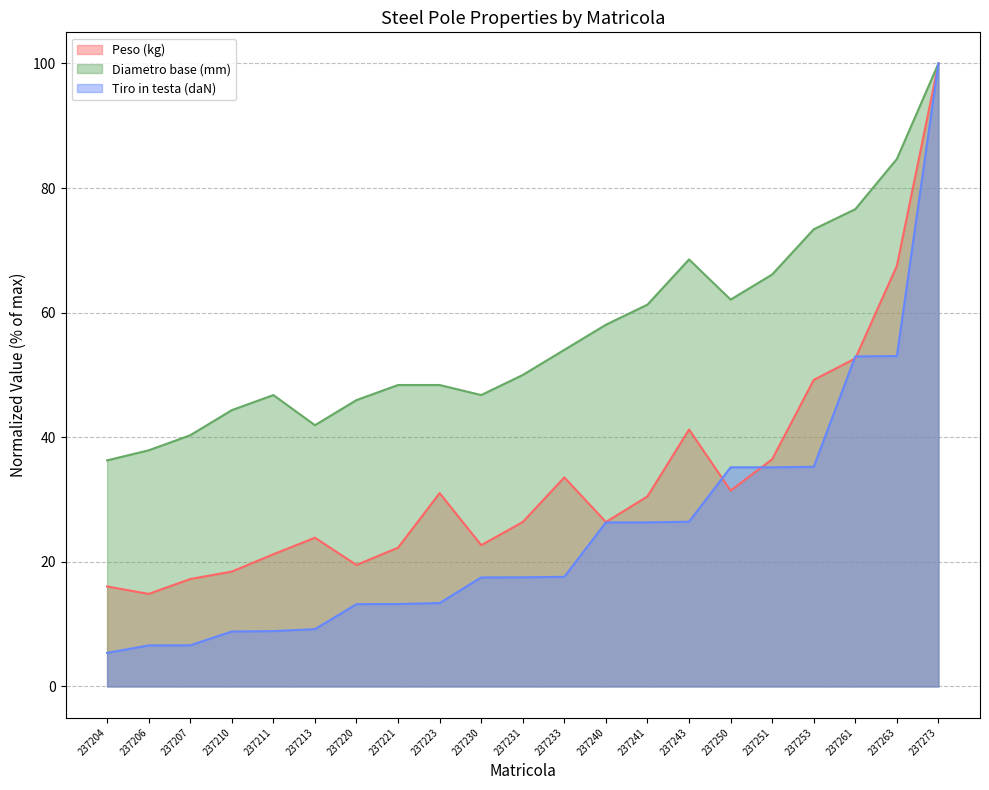

Rank the series by their maximum value, from lowest to highest.

Peso (kg), Diametro base (mm), Tiro in testa (daN)